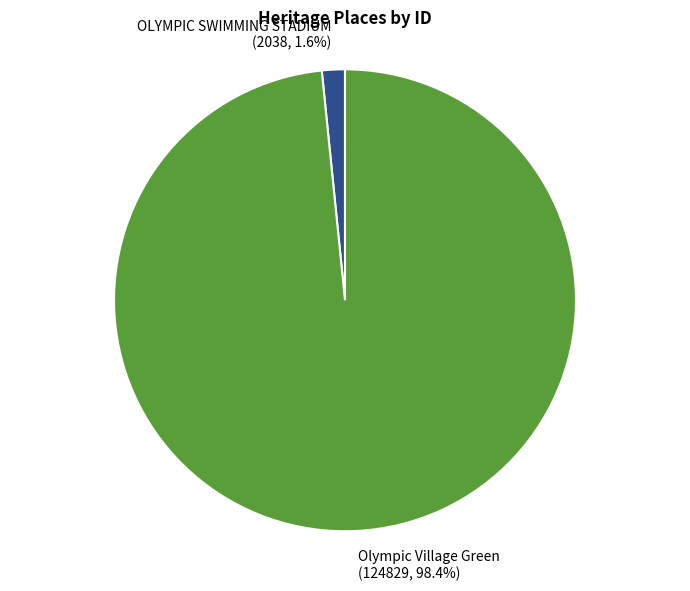

To the nearest percent, what is the combined percentage of OLYMPIC SWIMMING STADIUM and Olympic Village Green?

100%